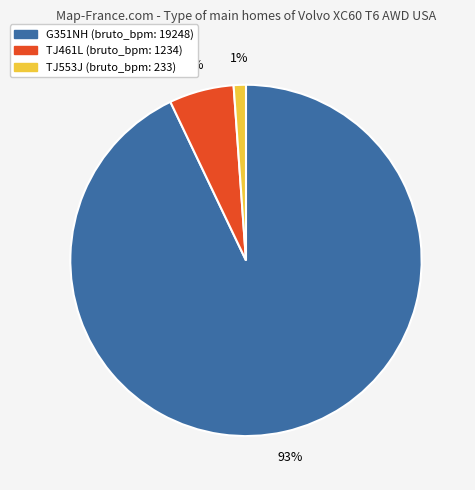

To the nearest percent, what portion does G351NH represent?

93%